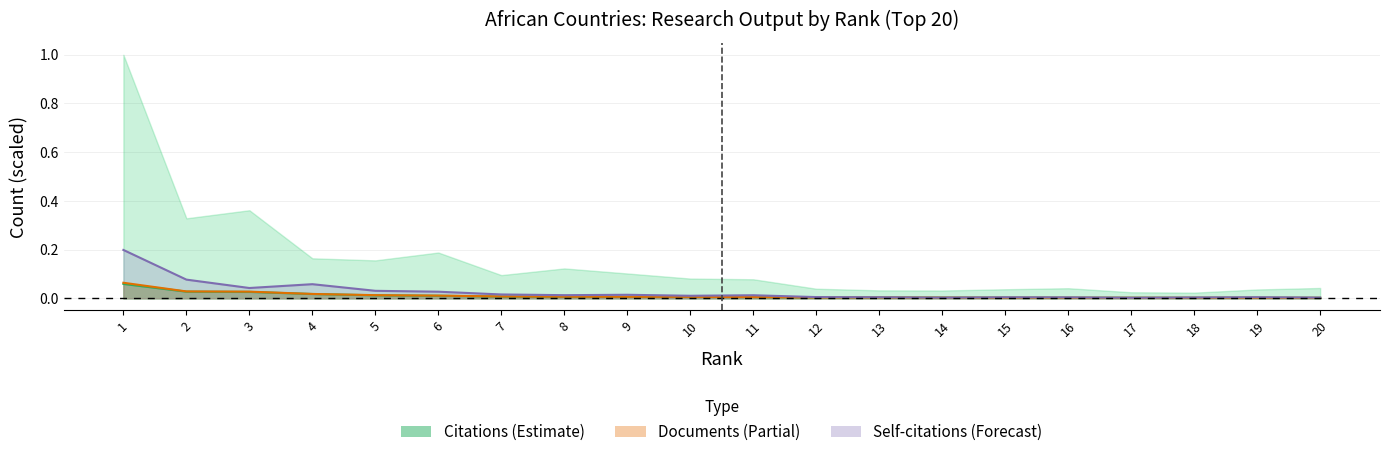

True or false: Documents has more than 2 interior local peaks.

False